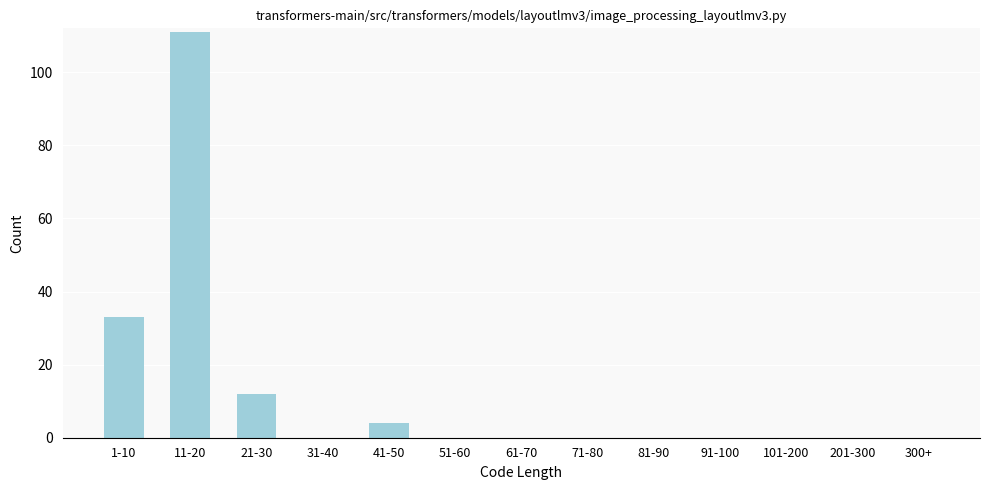

Reading left to right, list all the values displayed in this chart.

1-10=33	11-20=111	21-30=12	31-40=0	41-50=4	51-60=0	61-70=0	71-80=0	81-90=0	91-100=0	101-200=0	201-300=0	300+=0